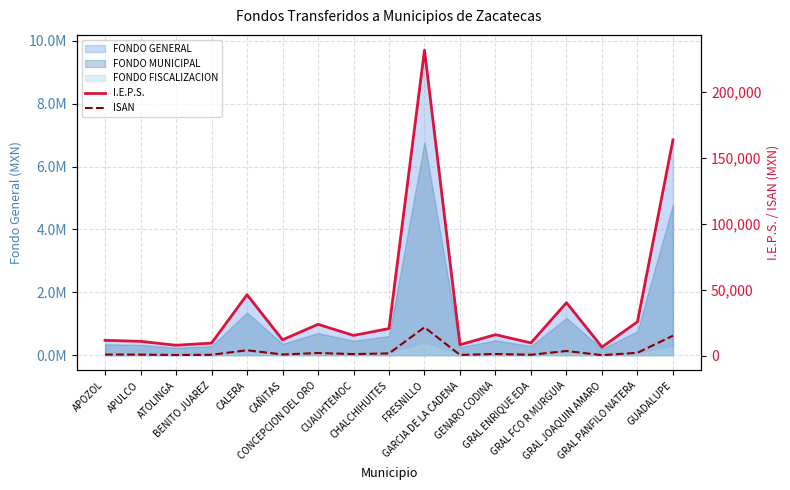

What is the average value of the I.E.P.S. series?

38935